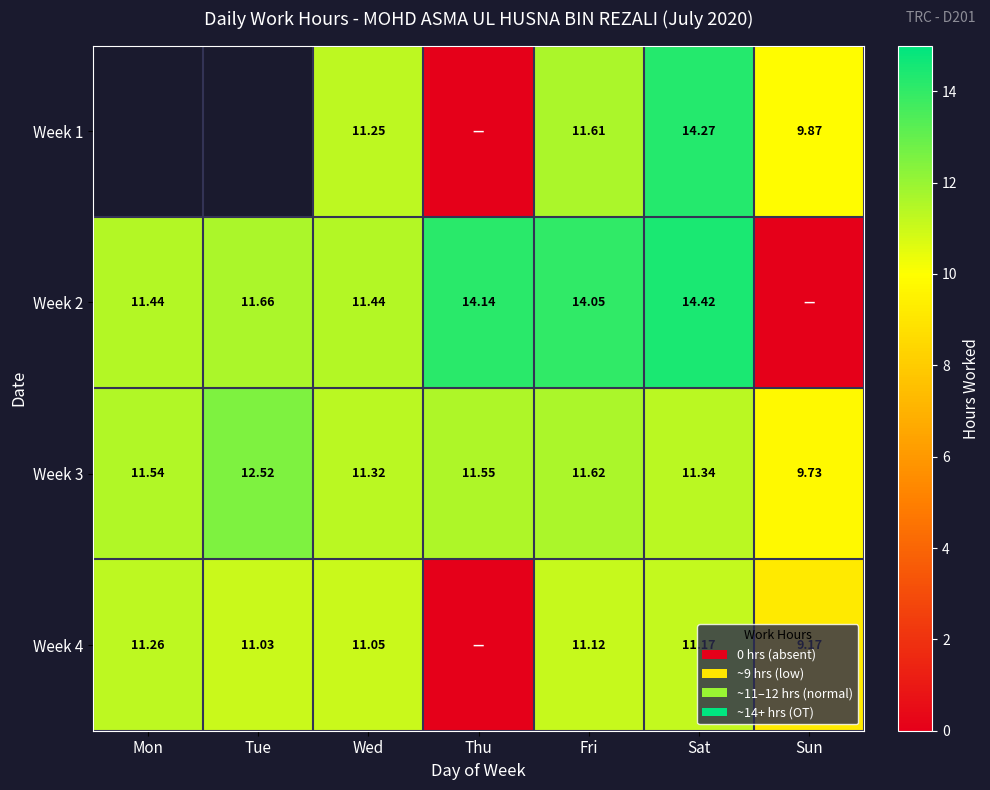

Is the value of Week 2 at Thu greater than the value of Week 3 at Tue?

Yes